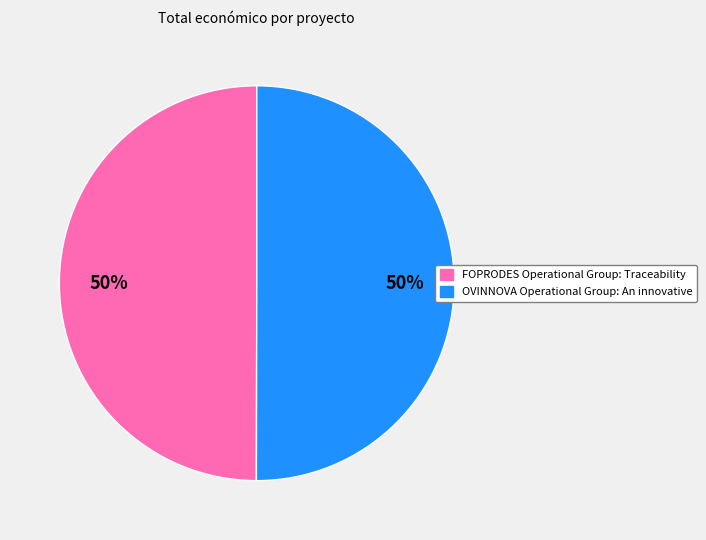

True or false: FOPRODES Operational Group: Traceability accounts for 50% of the total.

True